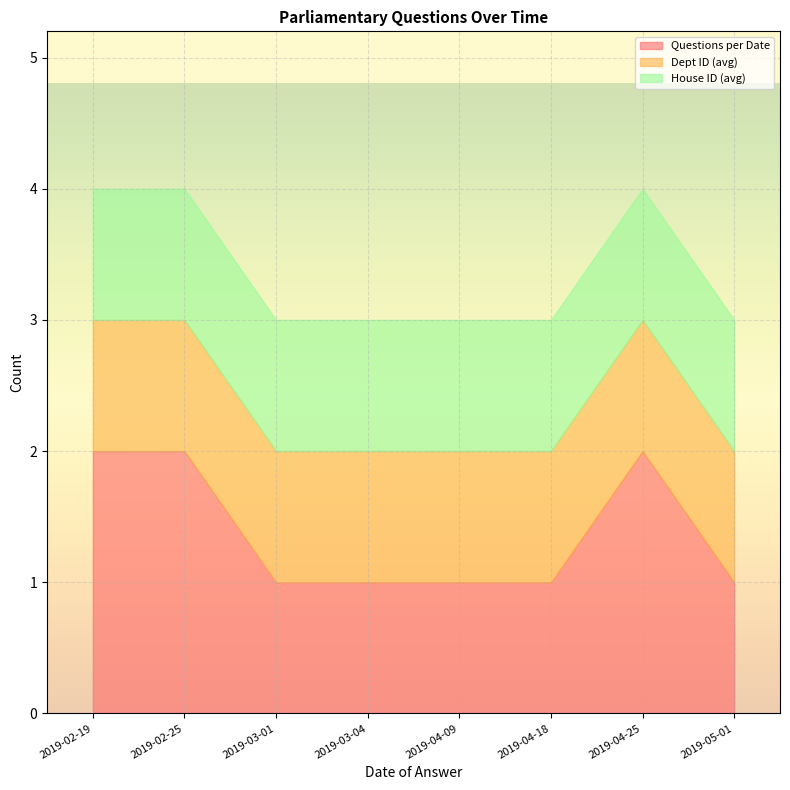

What is the smallest value displayed?

1